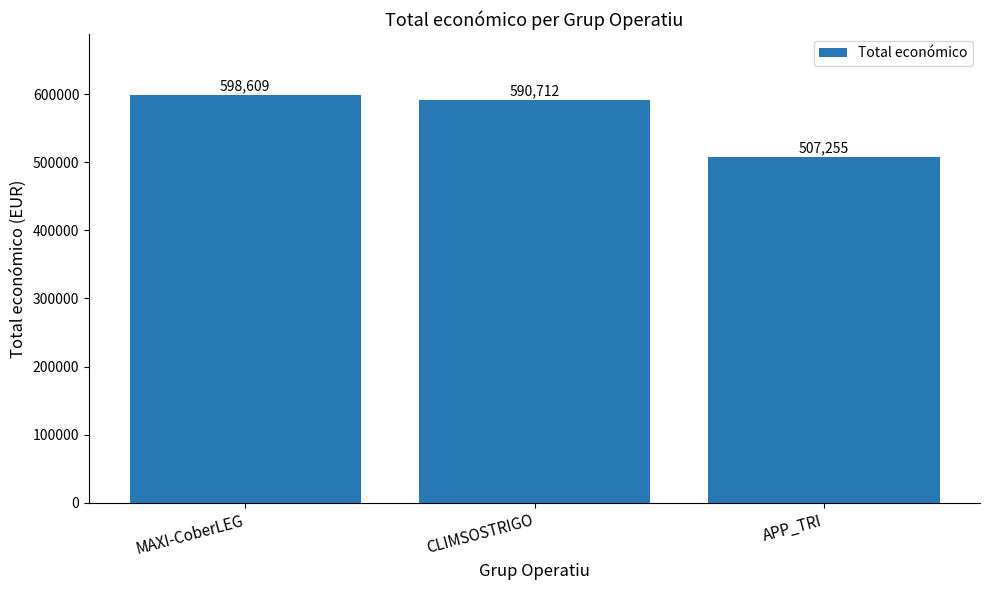

What is the value of the 3rd bar from the left?

507255